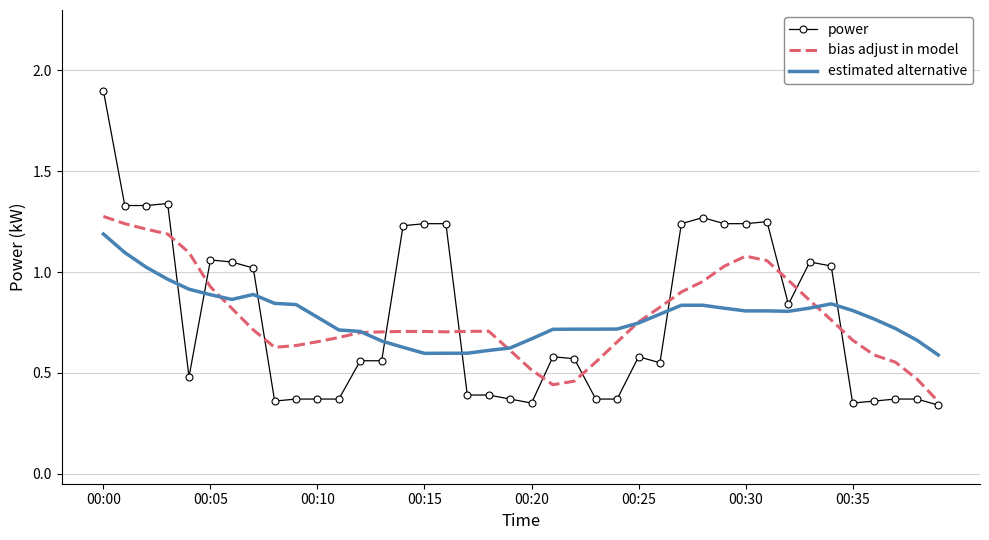

What are all the series names shown in the legend?

power, bias adjust in model, estimated alternative